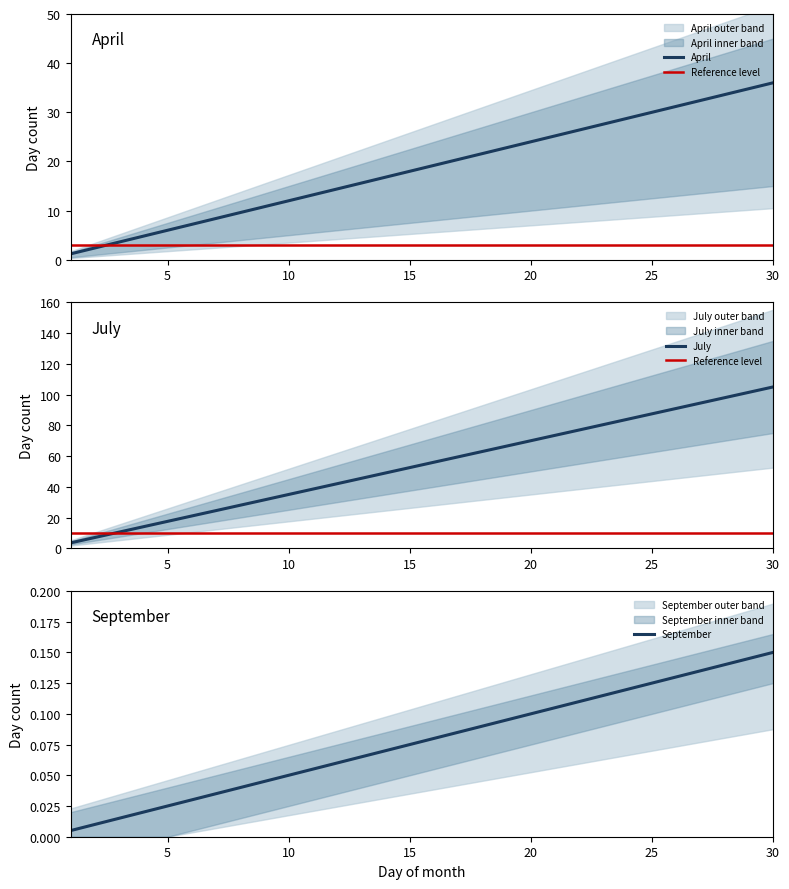

Which category has the highest value in the September series?

30